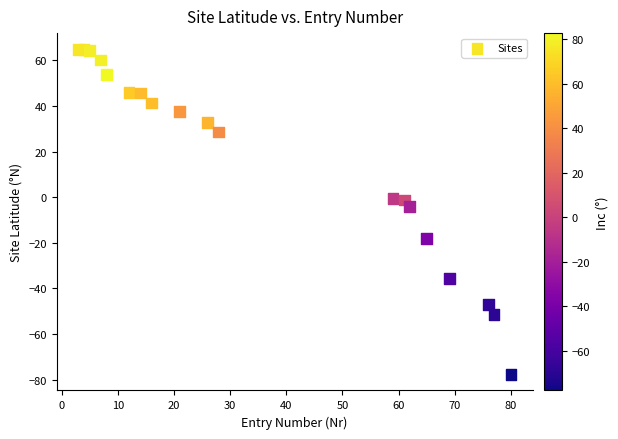

What Y value in the scatter plot is closest to -6?

-4.1